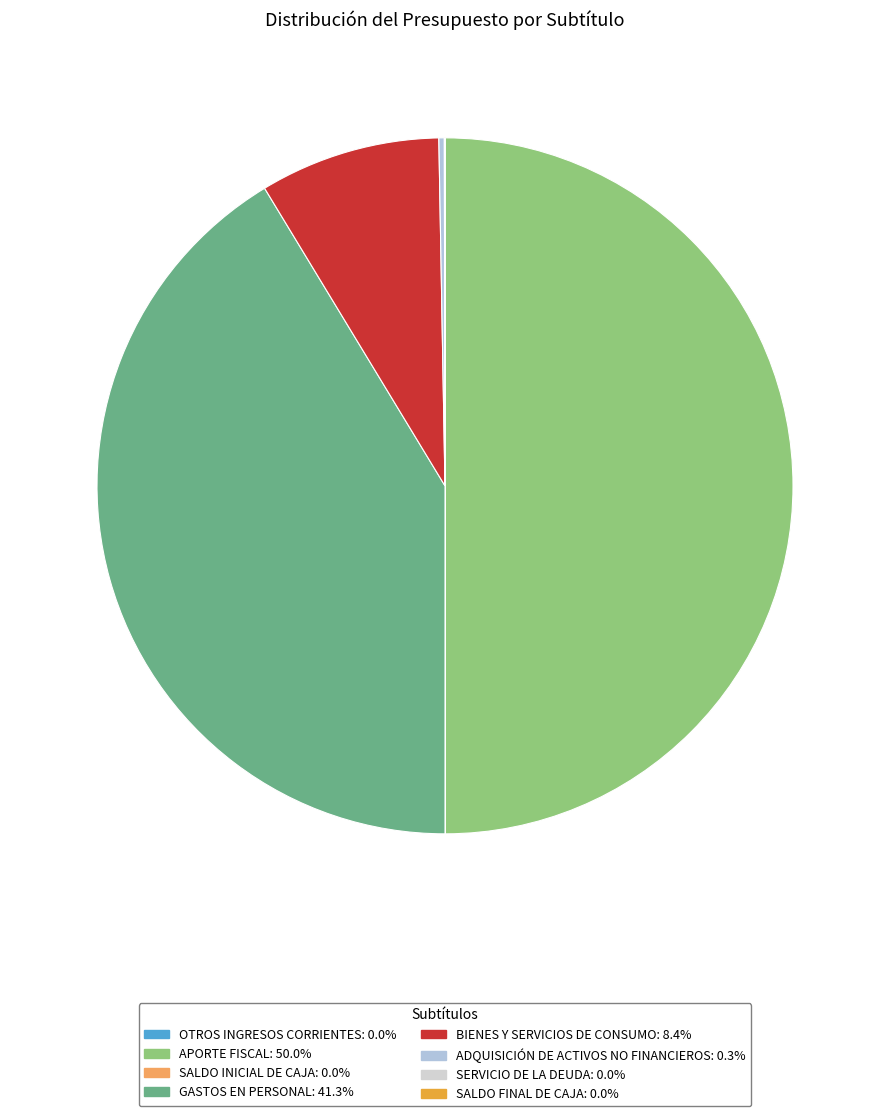

Is there a majority slice in this chart?

No